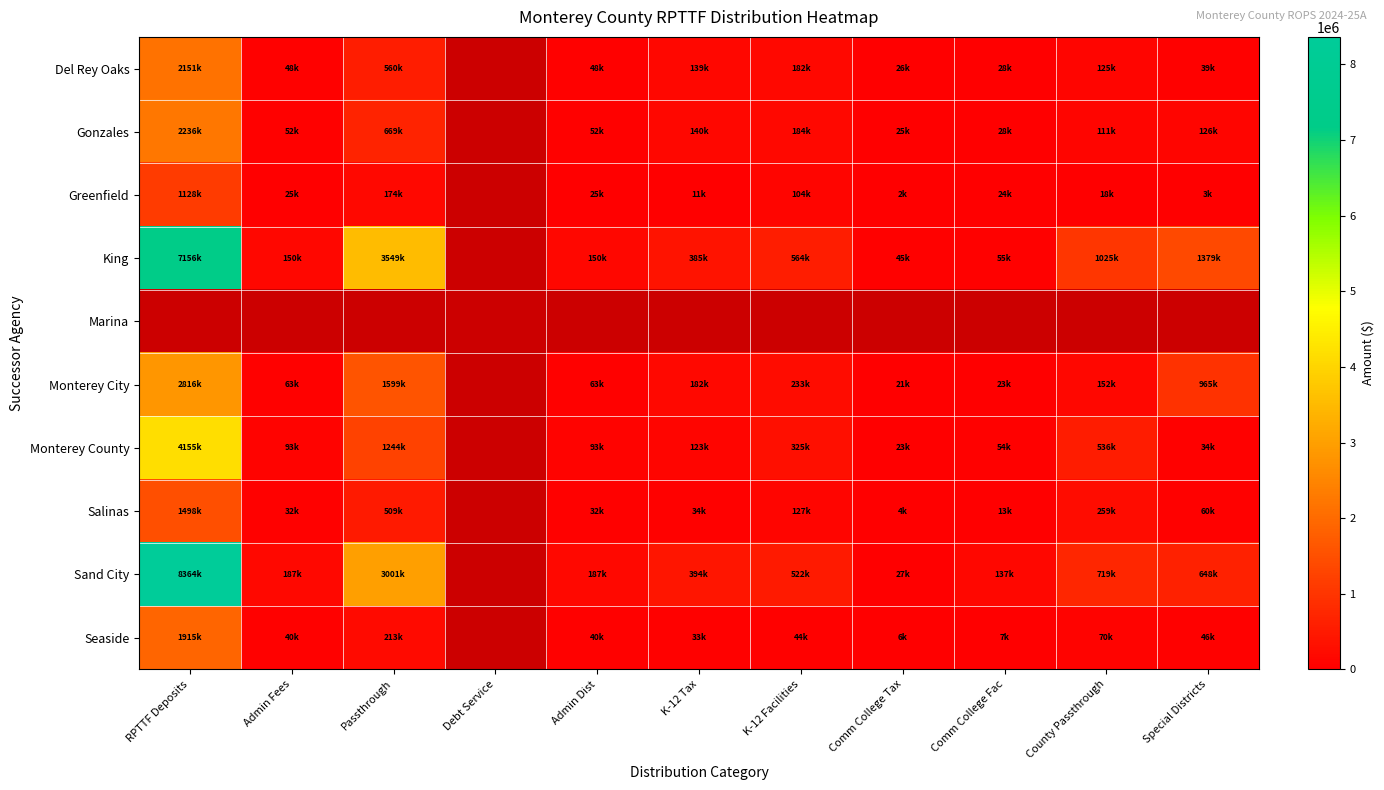

At how many categories does at least one series exceed 5847583?

1